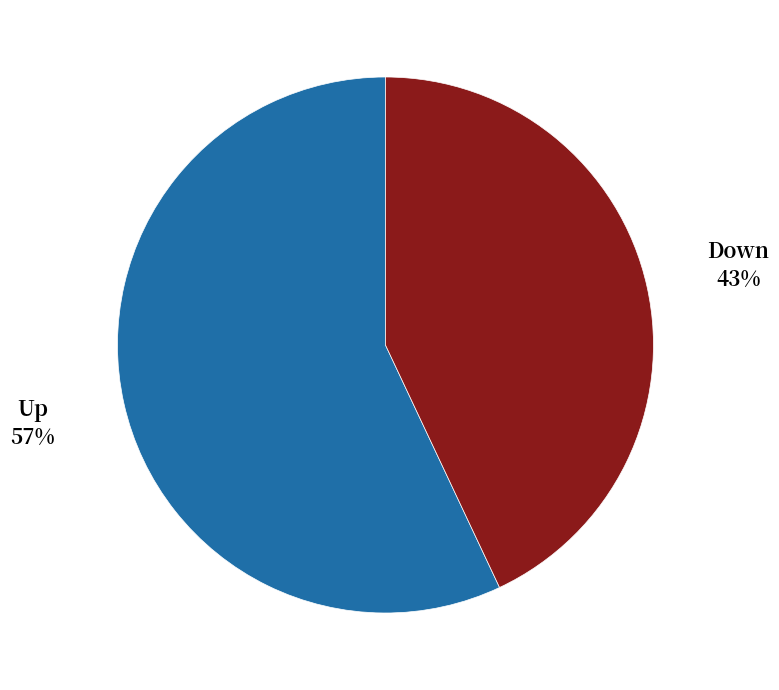

To the nearest percent, what is the average slice percentage?

50%